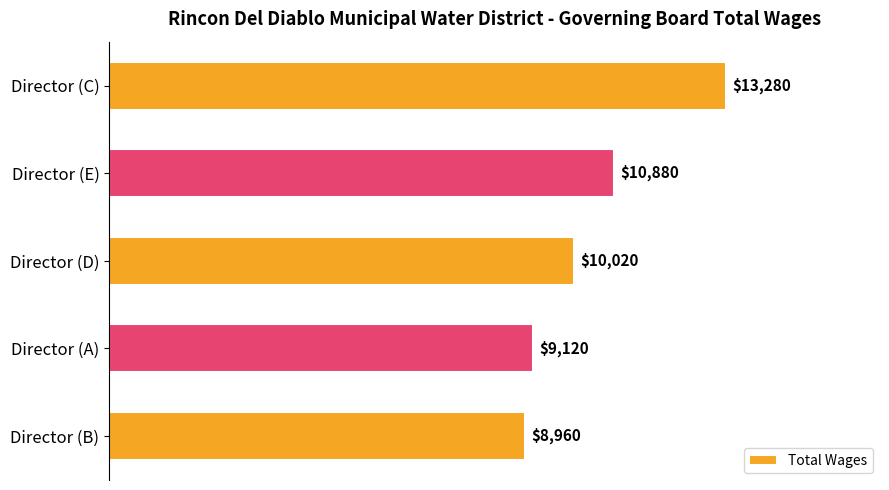

Are the bars horizontal?

Yes